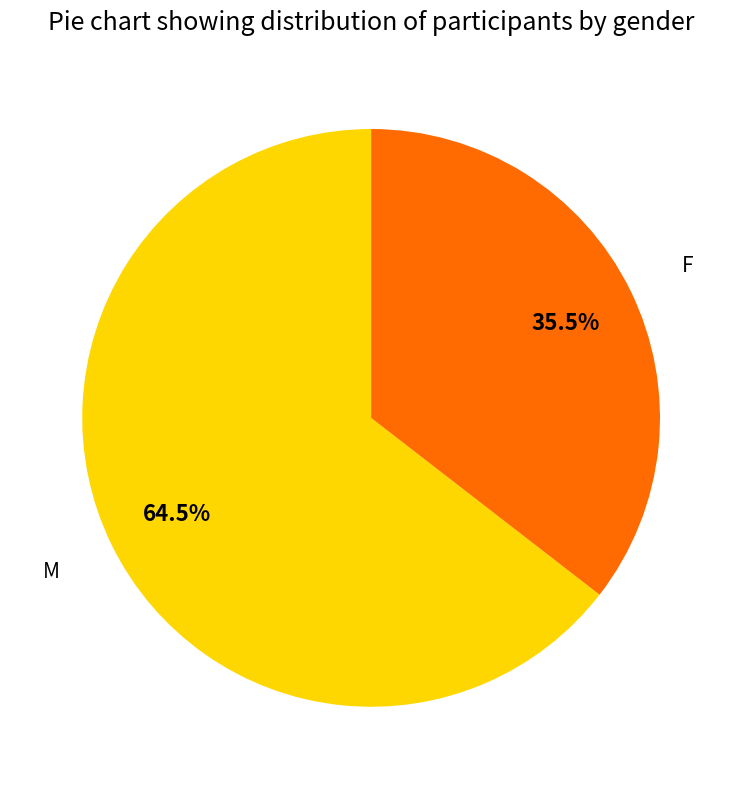

To the nearest percent, what is the difference between the largest and smallest slice percentages?

29%